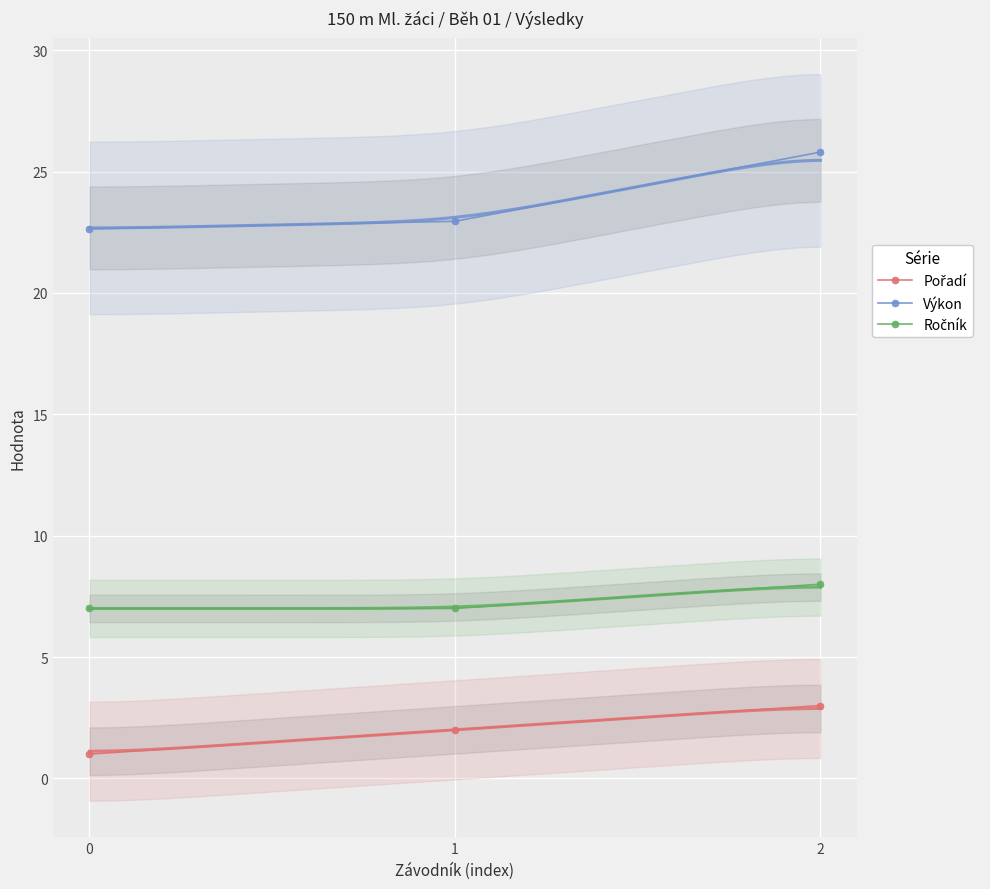

Between 1 and 2, which series saw the biggest shift?

Výkon